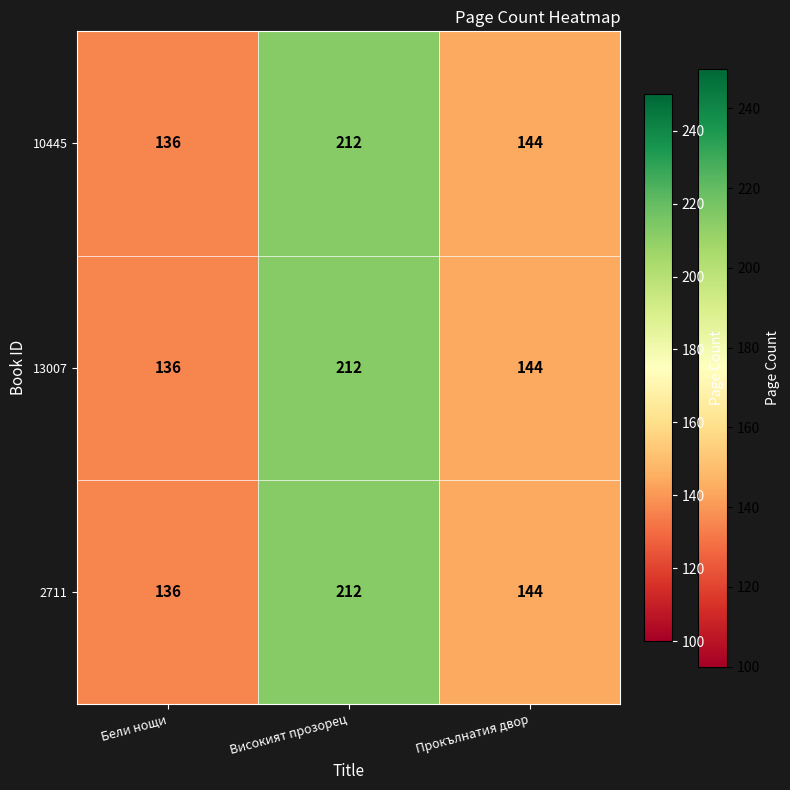

Reading left to right, extract all data points from this chart.

10445: Бели нощи=136	Високият прозорец=212	Прокълнатия двор=144
13007: Бели нощи=136	Високият прозорец=212	Прокълнатия двор=144
2711: Бели нощи=136	Високият прозорец=212	Прокълнатия двор=144